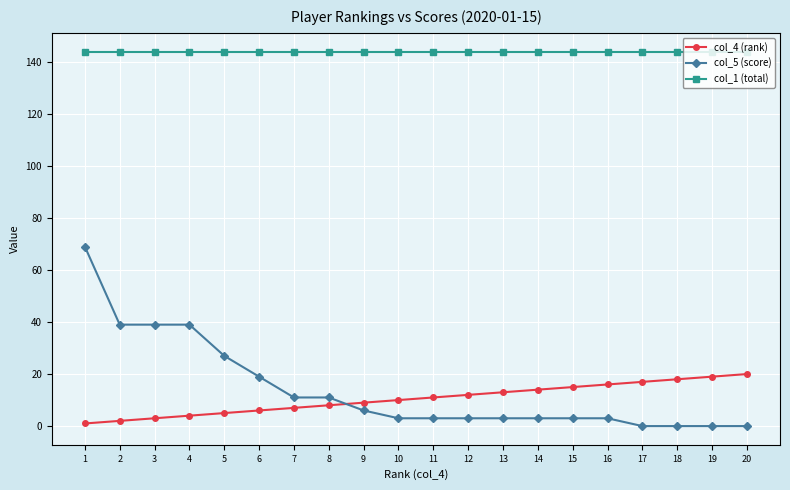

How many data points does each series have?

20